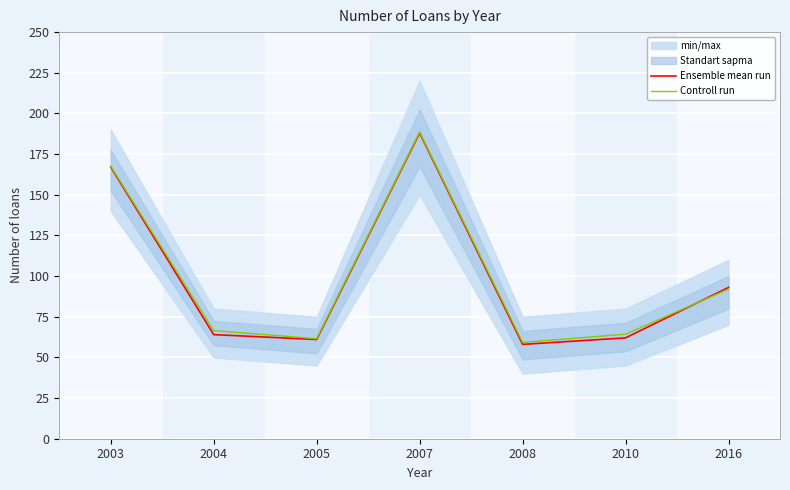

Rank the categories by Controll run value from highest to lowest.

2007, 2003, 2016, 2004, 2010, 2005, 2008